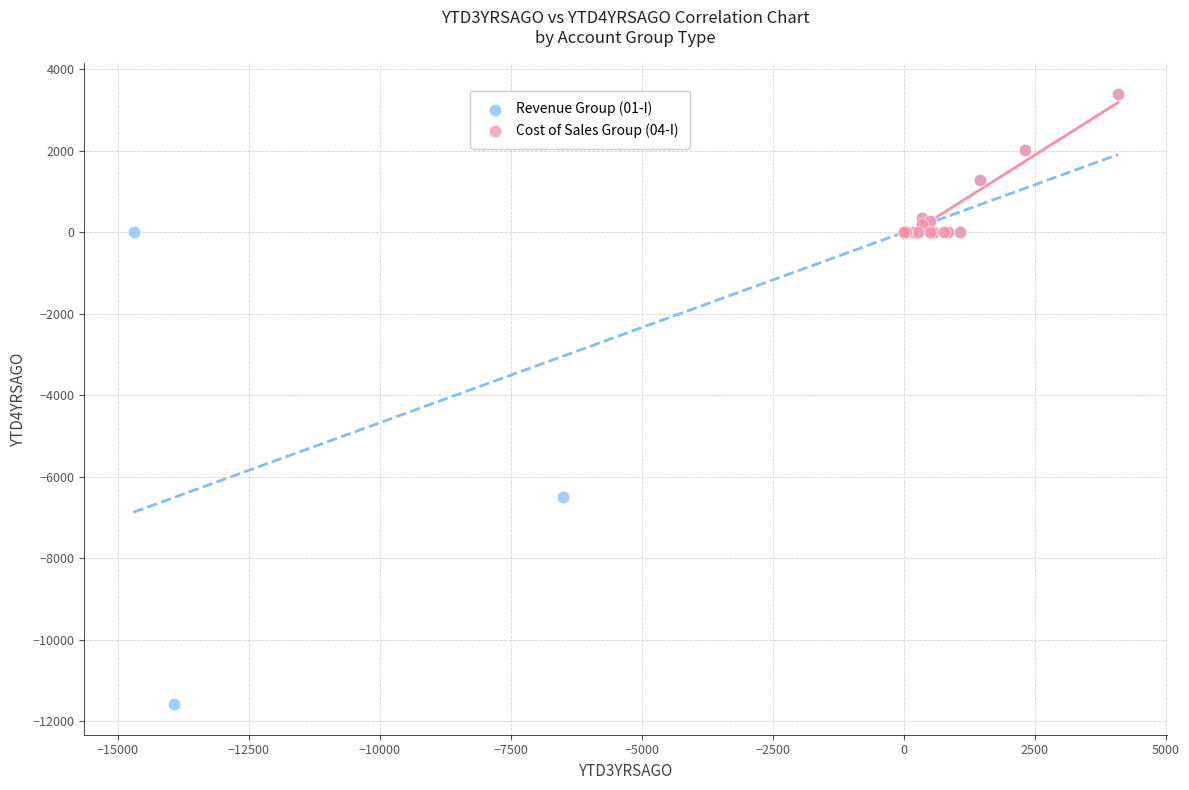

Which series contains the lowest Y value?

Revenue Group (01-I)